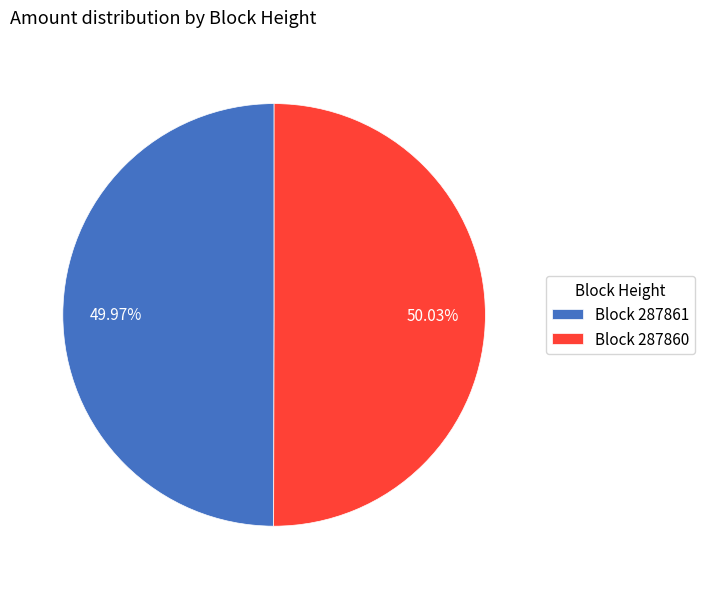

To the nearest percent, what is the difference between the largest and smallest slice percentages?

0%